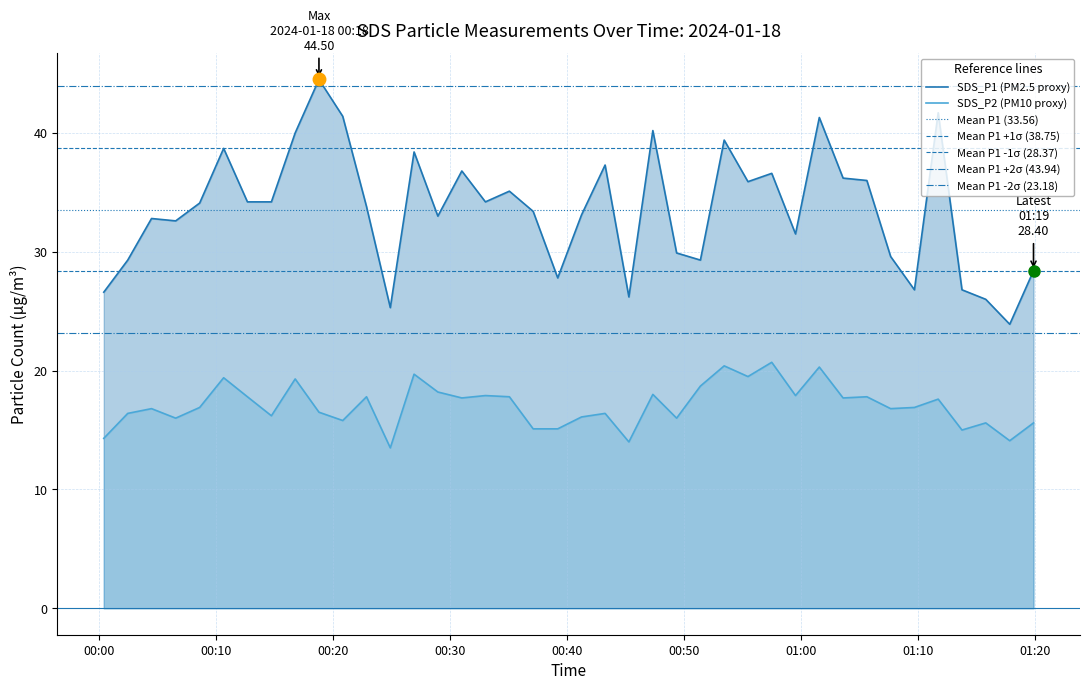

What is the difference between the highest and lowest values at 18?

18.3